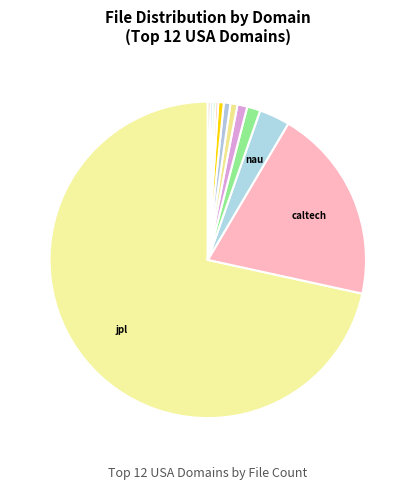

Count the number of slices in the pie.

12